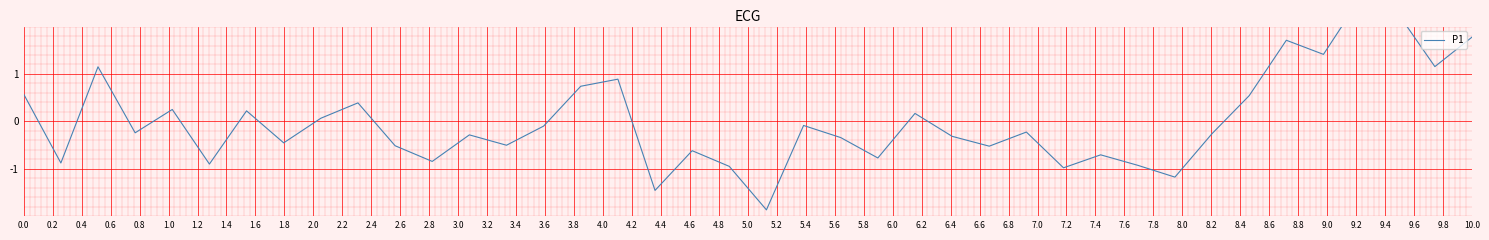

What is the minimum value shown in the chart?

-1.9